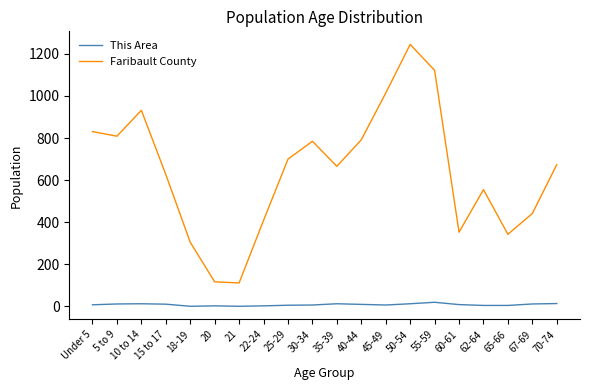

True or false: Faribault County and This Area cross at least once.

False